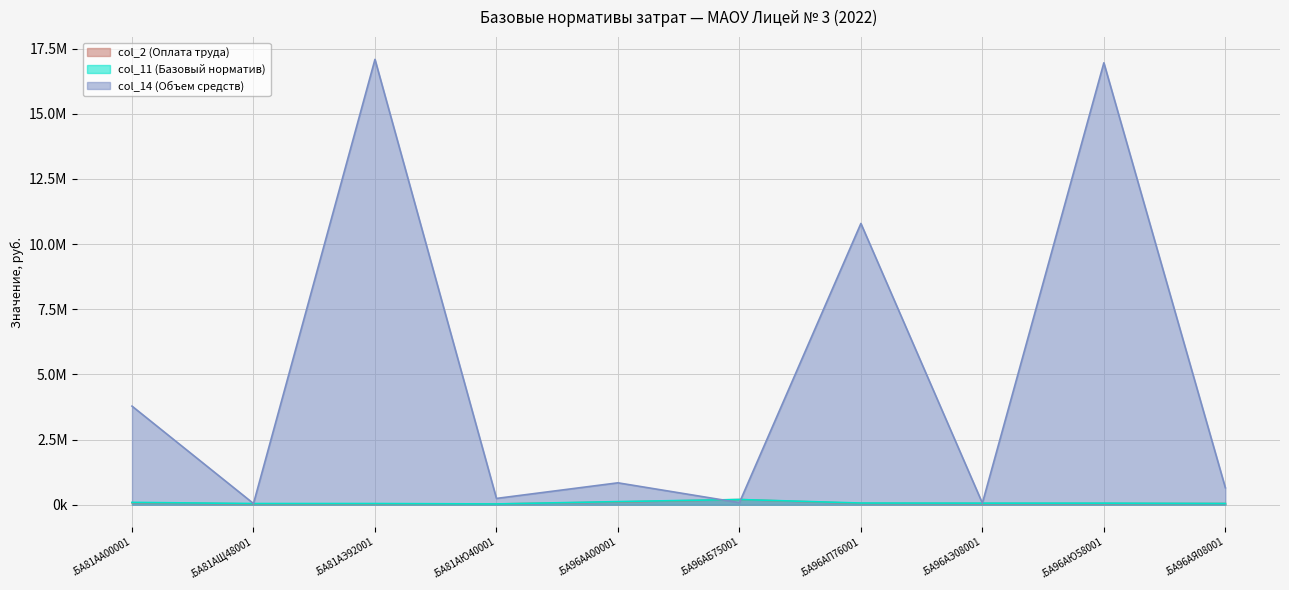

What are all the series names shown in the legend?

col_2 (Оплата труда), col_11 (Базовый норматив), col_14 (Объем средств)